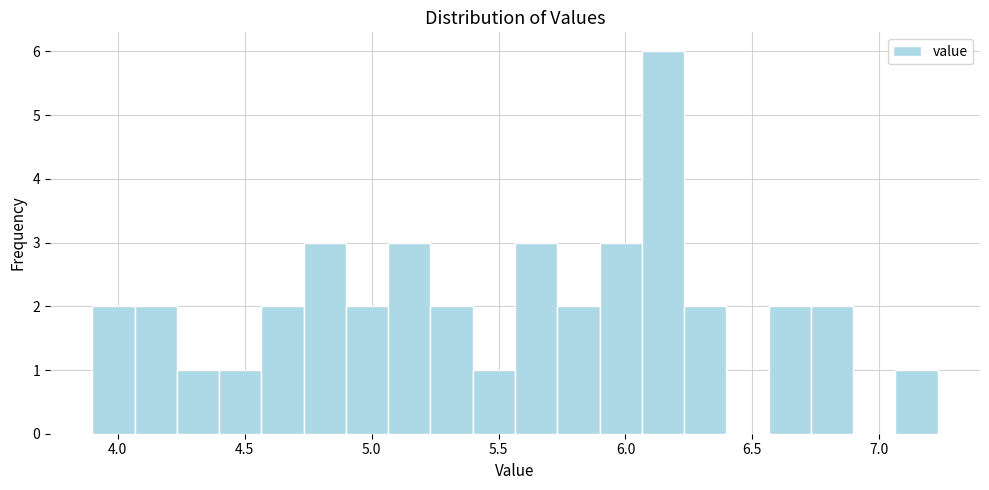

Read against the x-axis, roughly where is the centre of the tallest bar?

6.15